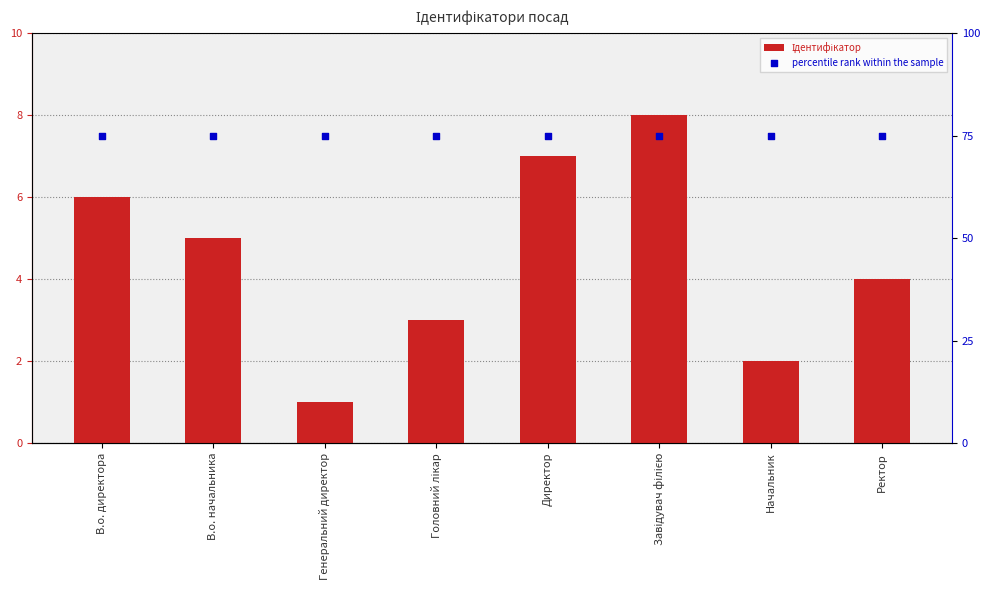

Which series has the largest total across all categories?

percentile rank within the sample